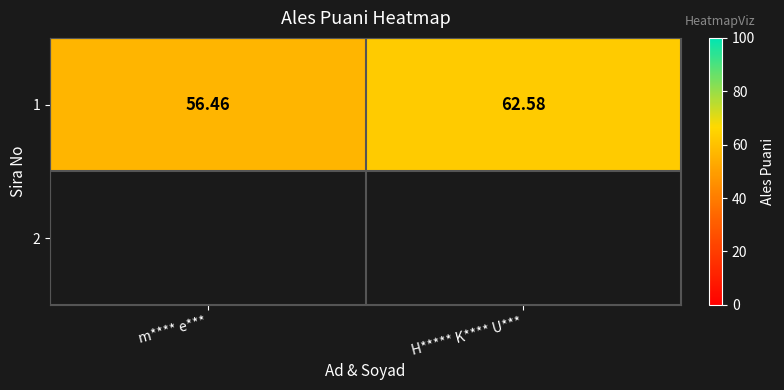

What is the sum of the values at m**** e*** and H***** K**** U***?

119.0